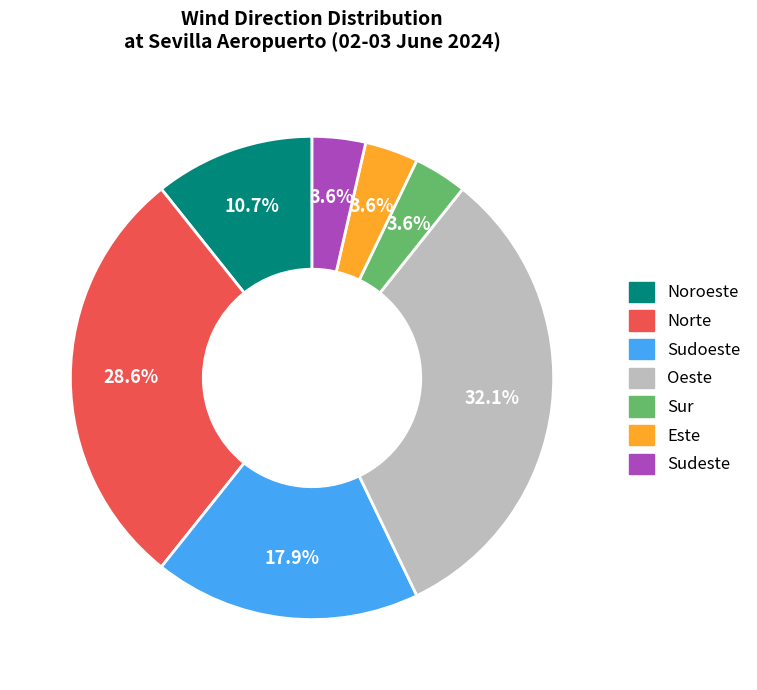

What is the ratio of the value at Noroeste to the value at Sudeste?

3.0